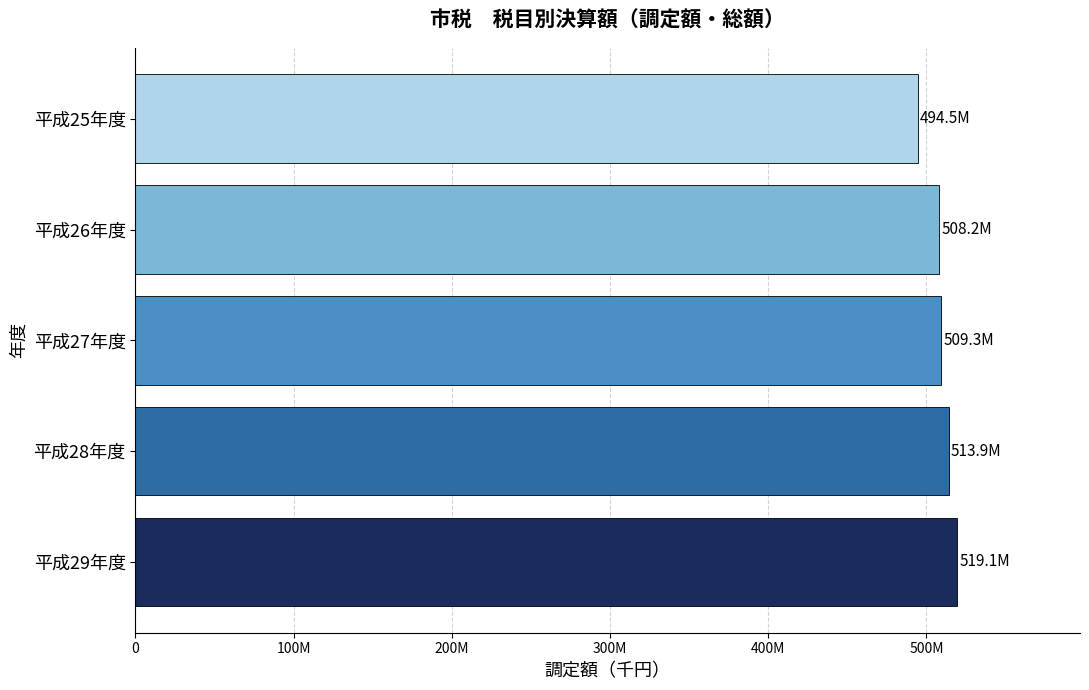

What is the maximum value shown in the chart?

519147092